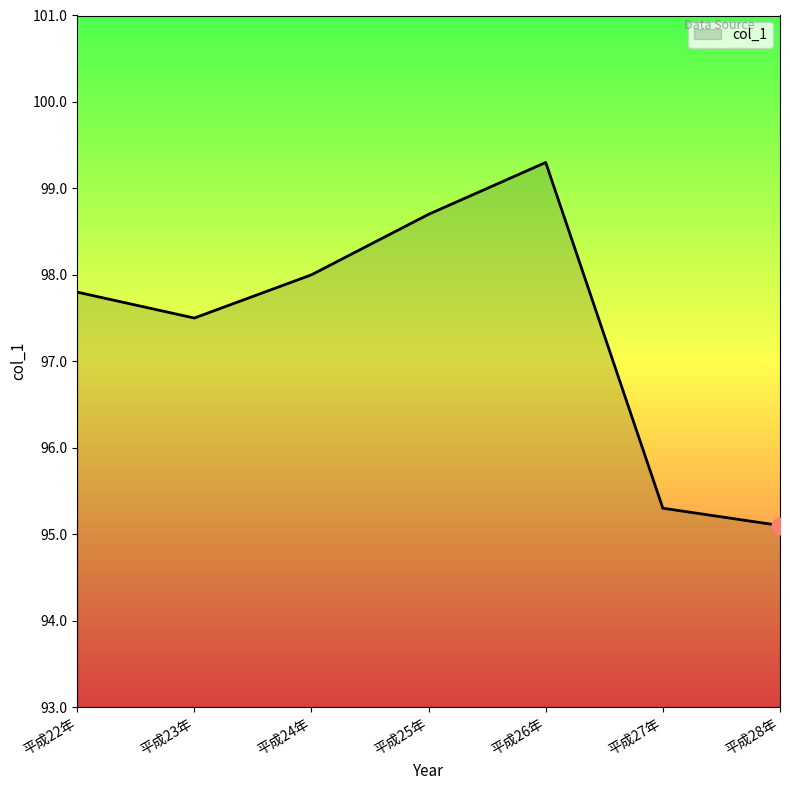

Is it true that the value at 平成26年 is 172.0?

False